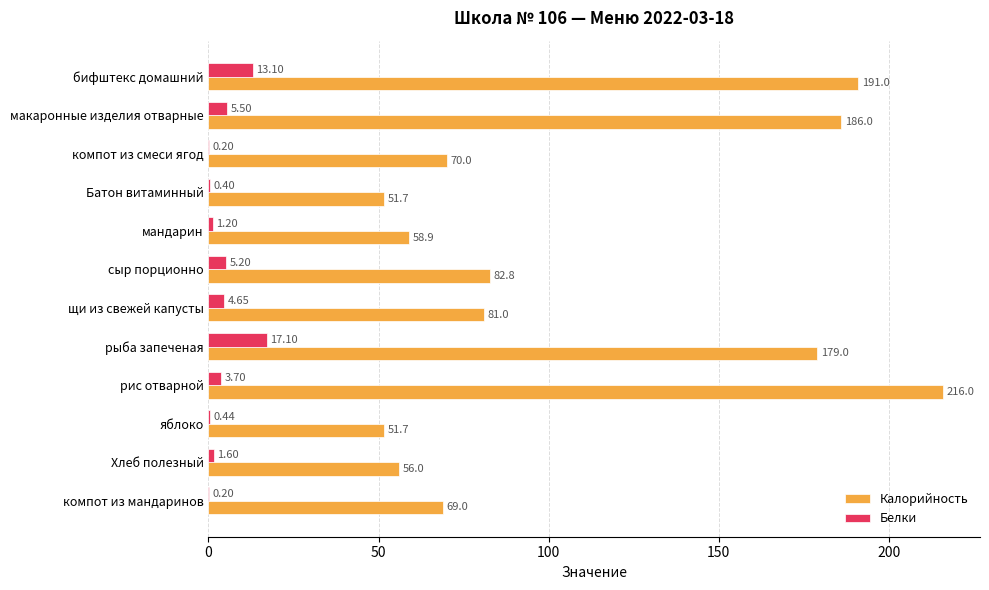

What is the sum of all Белки values?

53.3